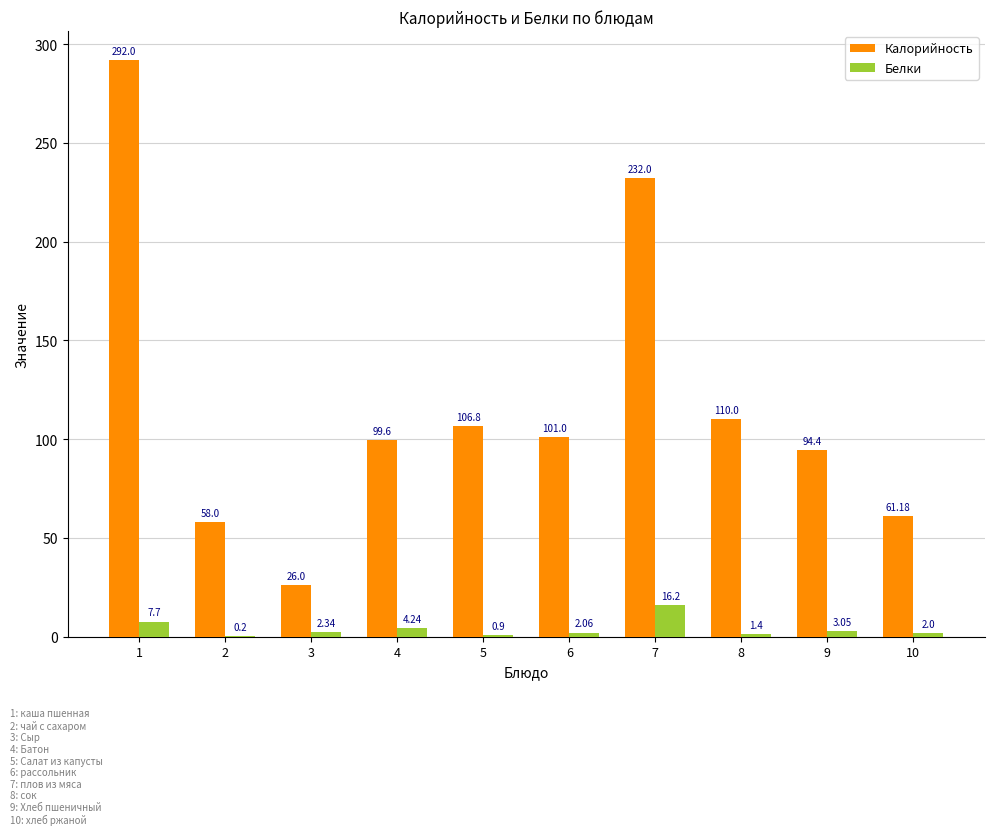

Is the value of Калорийность at 4 greater than the value of Белки at 2?

Yes